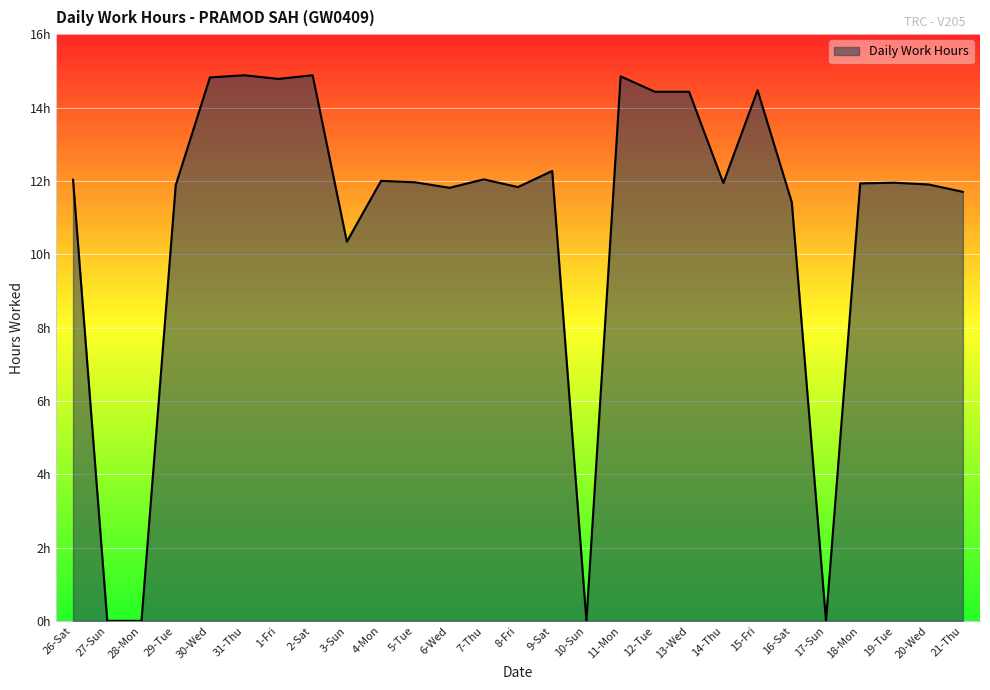

Does the chart have visible grid lines?

Yes